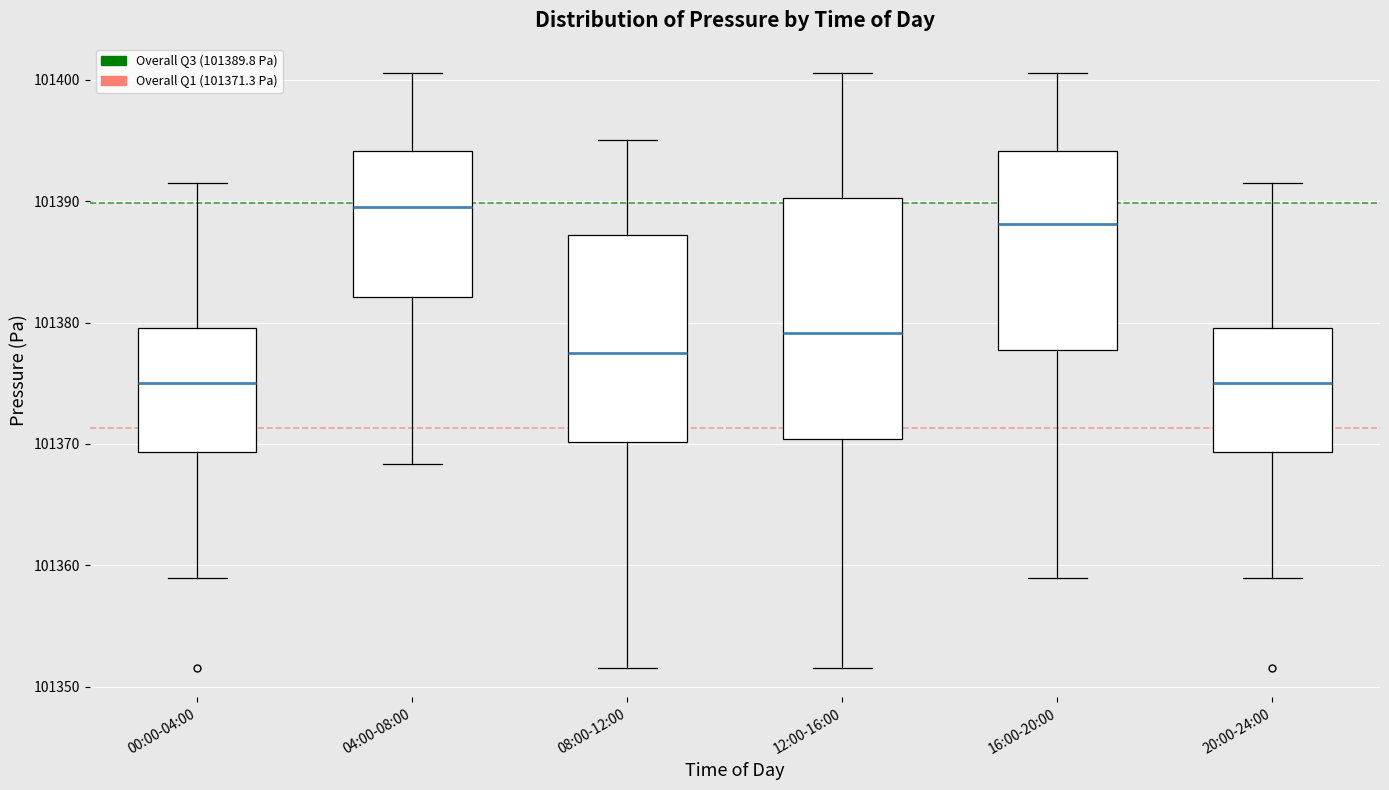

Which box is the tallest, from its lower edge to its upper edge?

12:00-16:00